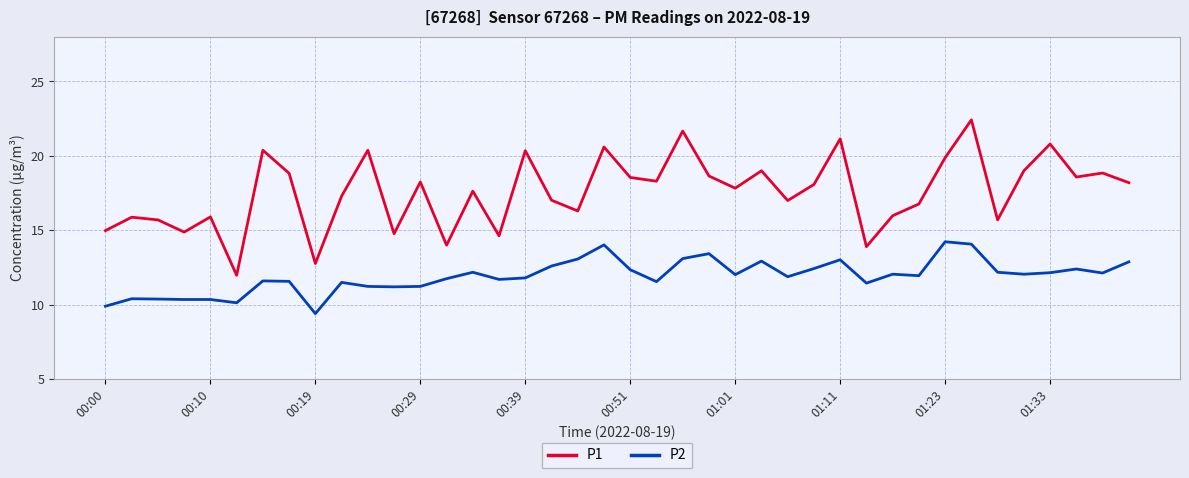

What is the smallest value displayed?

9.4